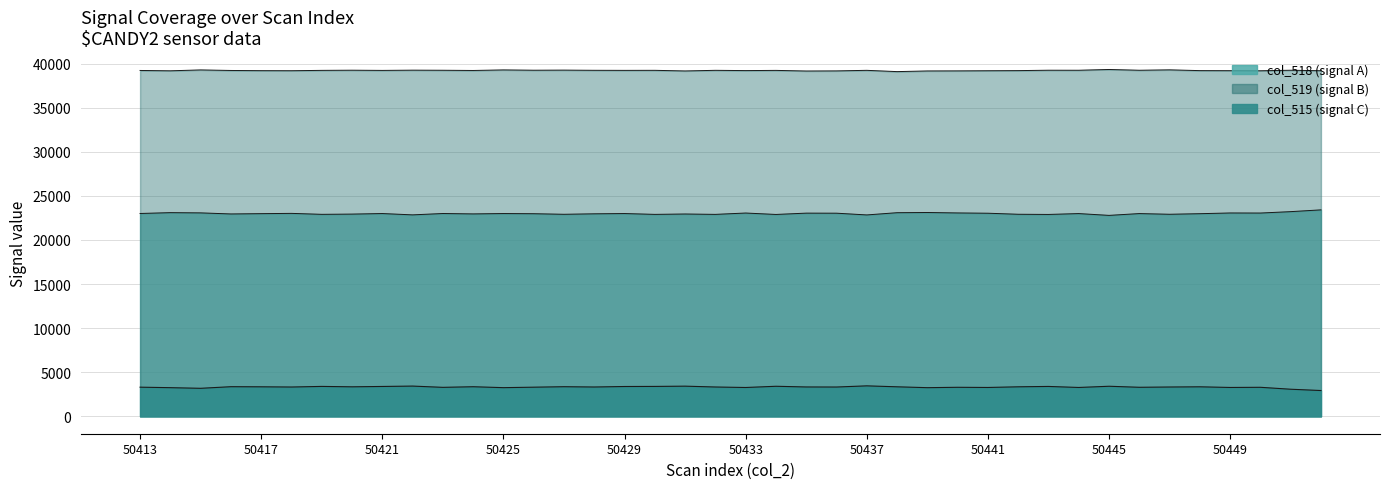

True or false: col_515 has more than 1 points higher than both neighbors.

True